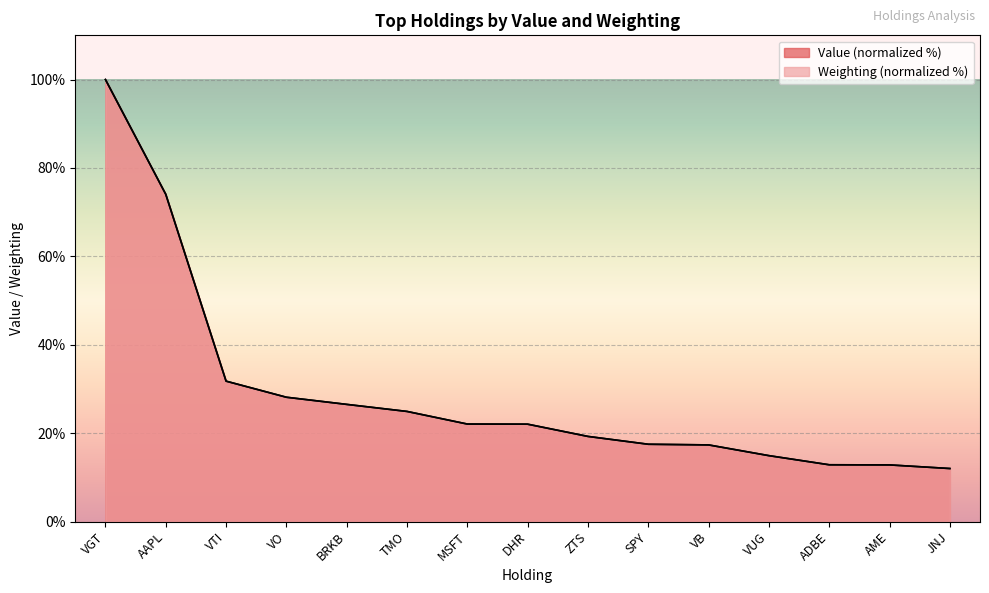

Reading right to left, list all the values displayed in this chart.

Value: 12.0	12.8	12.8	14.9	17.3	17.5	19.3	22.0	22.1	24.9	26.5	28.1	31.8	74.0	100.0
Weighting: 12.0	12.8	12.8	14.9	17.3	17.5	19.3	22.0	22.1	24.9	26.5	28.1	31.8	74.0	100.0